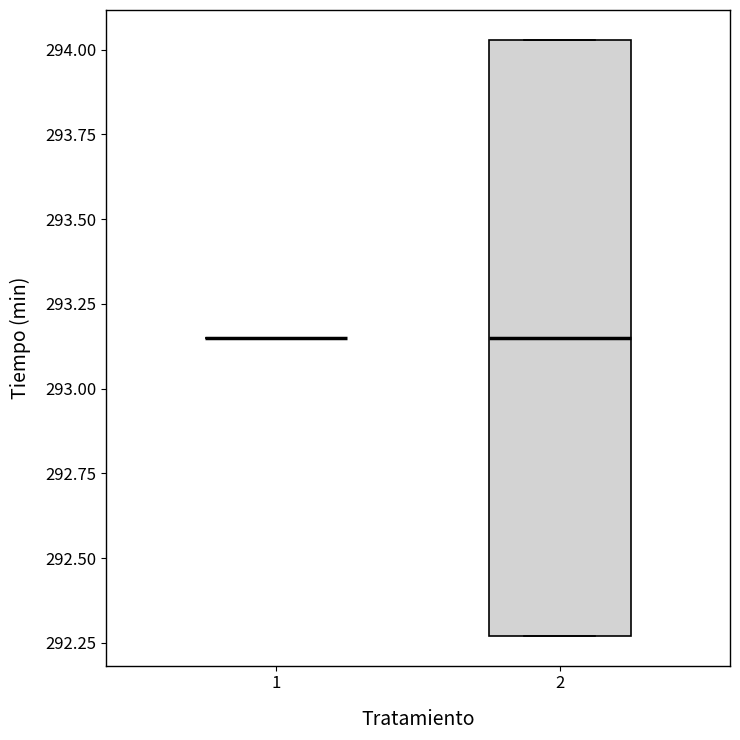

Which box is the tallest, from its lower edge to its upper edge?

2